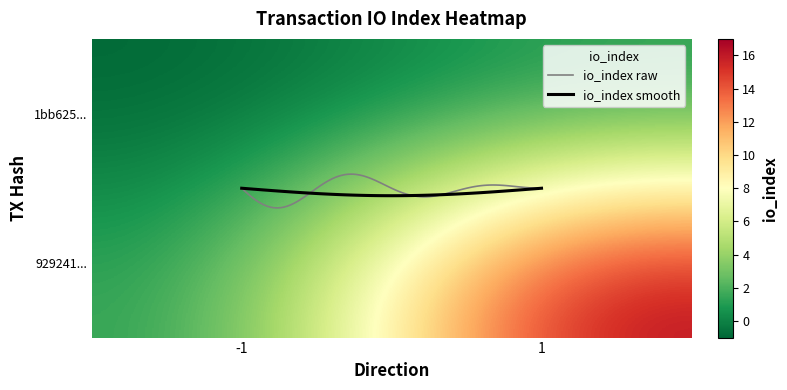

Is it true that 1bb625bdcaa53153fd5236062d13a06d8fa1e96 equals 1 at 1?

False